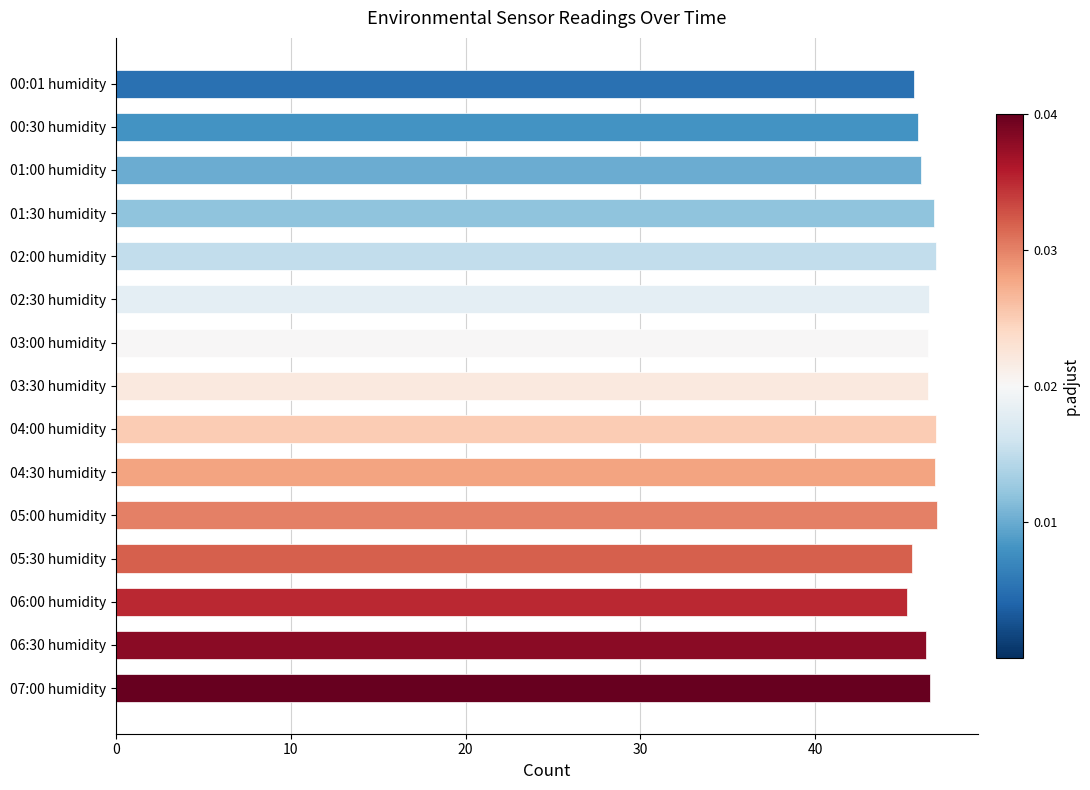

What is the difference between the maximum and minimum values?

1.7